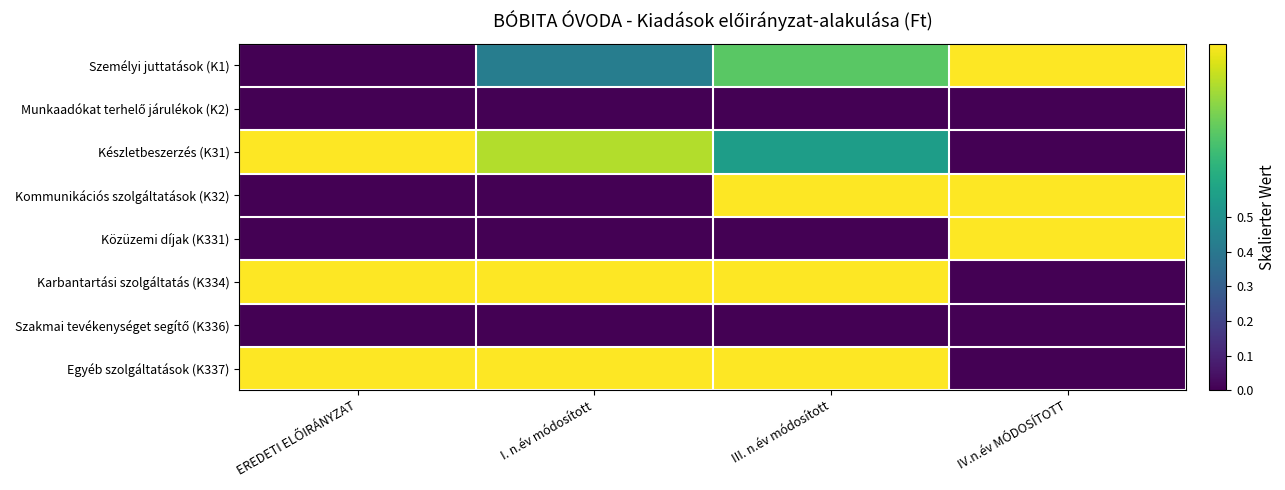

What is the total value across all series at I. n.év módosított?

3.3